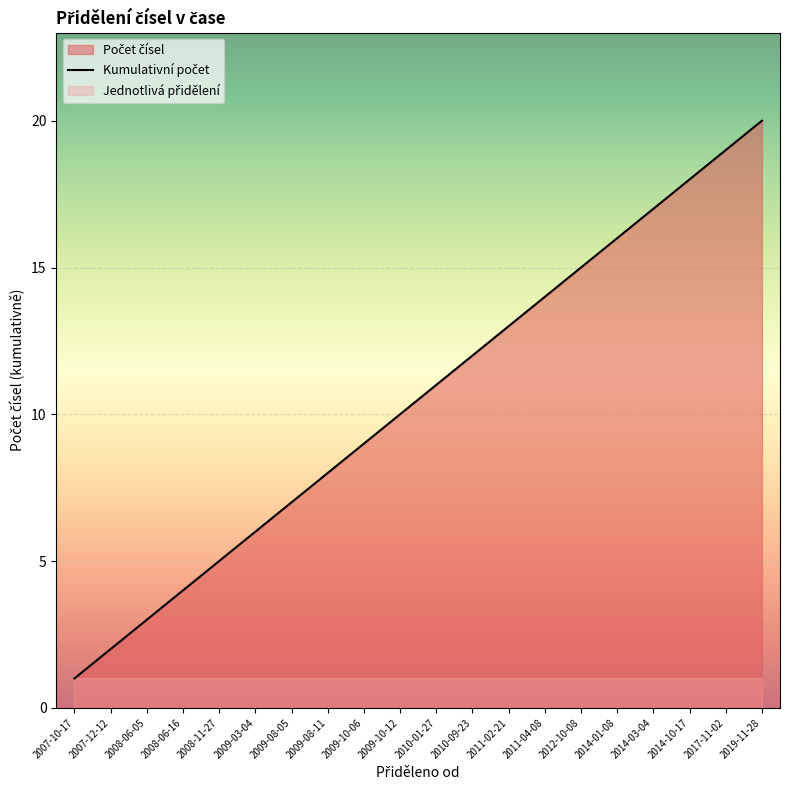

Rank the categories by value from lowest to highest.

2007-10-17, 2007-12-12, 2008-06-05, 2008-06-16, 2008-11-27, 2009-03-04, 2009-08-05, 2009-08-11, 2009-10-06, 2009-10-12, 2010-01-27, 2010-09-23, 2011-02-21, 2011-04-08, 2012-10-08, 2014-01-08, 2014-03-04, 2014-10-17, 2017-11-02, 2019-11-28